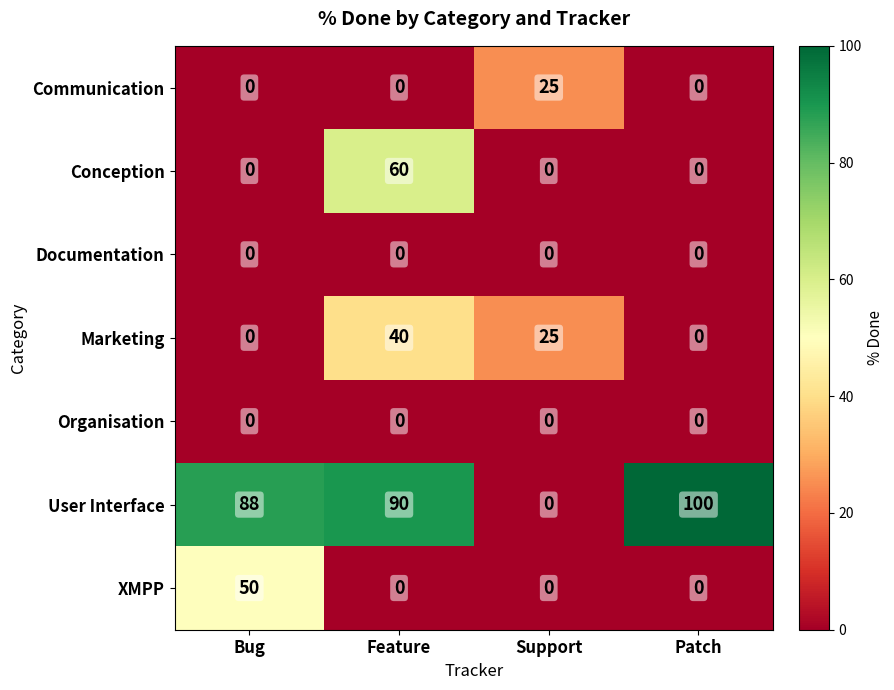

What is the difference between the maximum and minimum values in the Marketing series?

40